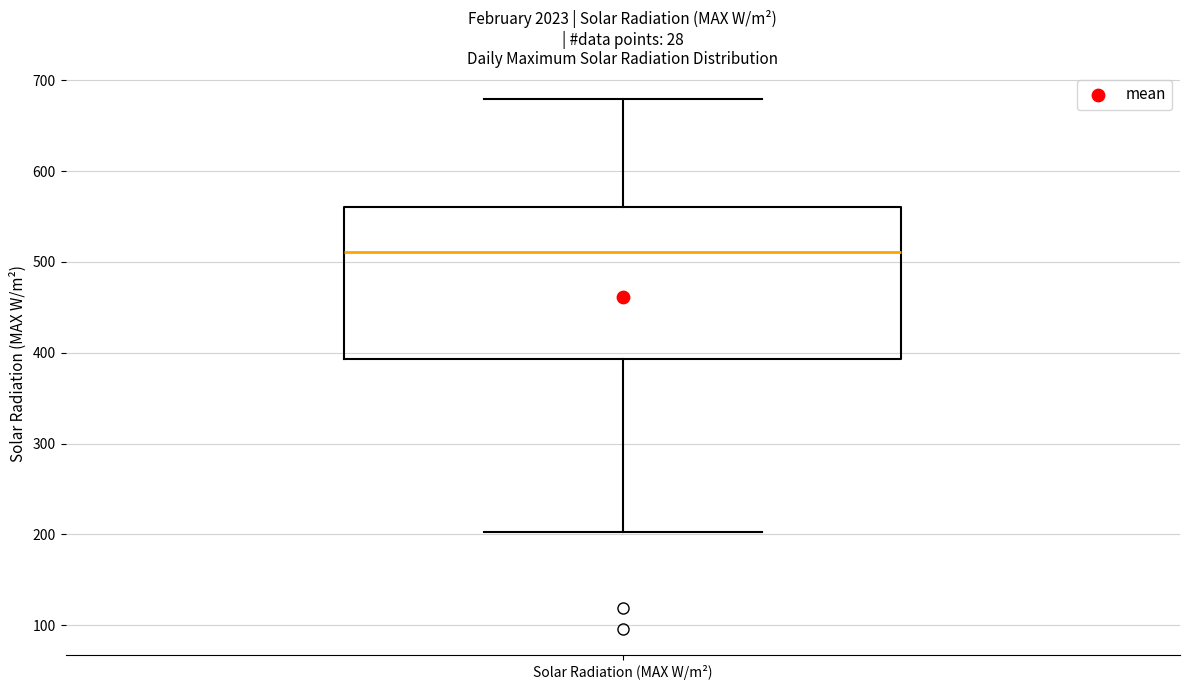

Read this box plot against the y-axis: the position of the median line, the range covered by the box, and the ends of both whiskers. The values are not printed on the chart, so give them approximately, as read against the axis.

median 510, box 390 to 560, whiskers 200 to 680